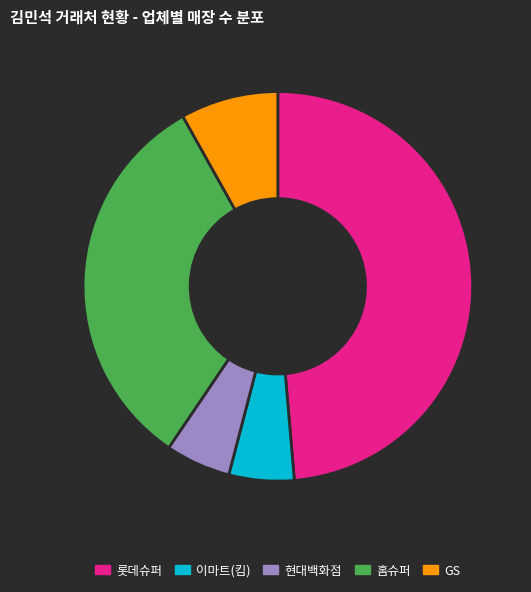

Does any single category account for the majority?

No